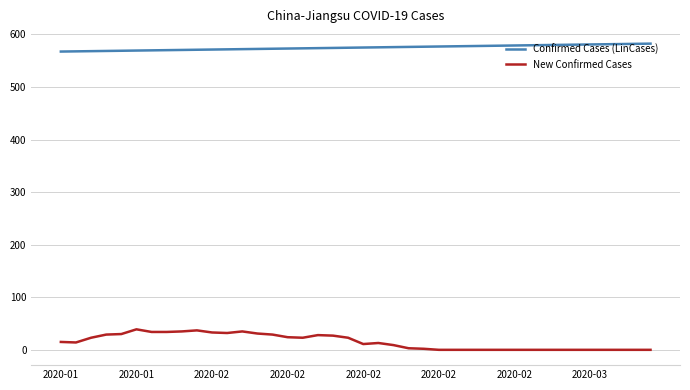

List the series in order of their overall mean, highest first.

Confirmed Cases (LinCases), New Confirmed Cases